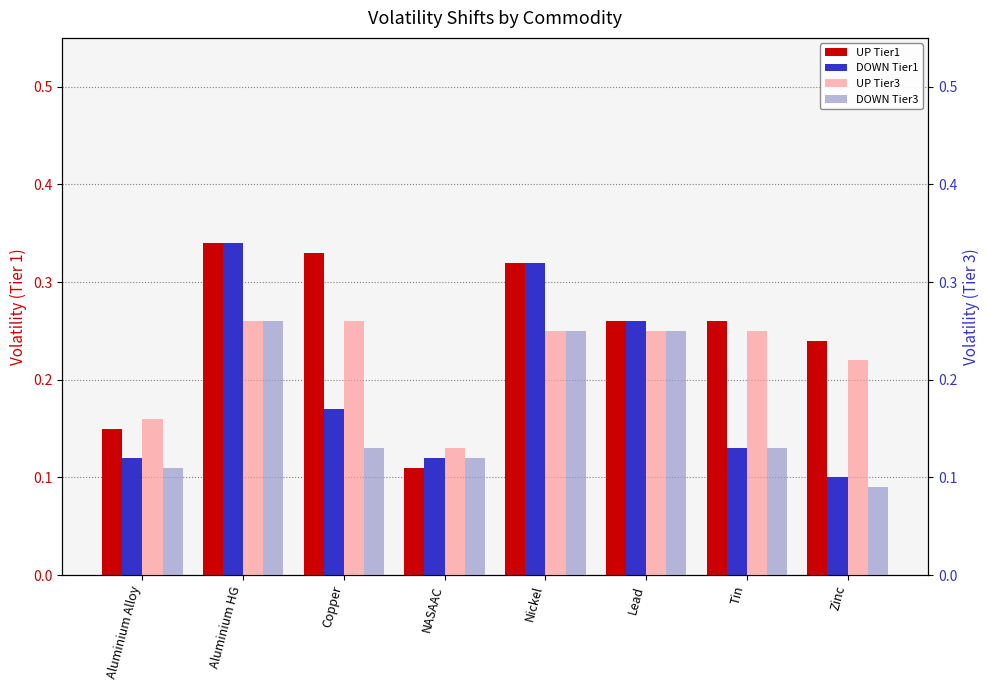

Rank the series by their maximum value, from highest to lowest.

UP Tier1, DOWN Tier1, UP Tier3, DOWN Tier3